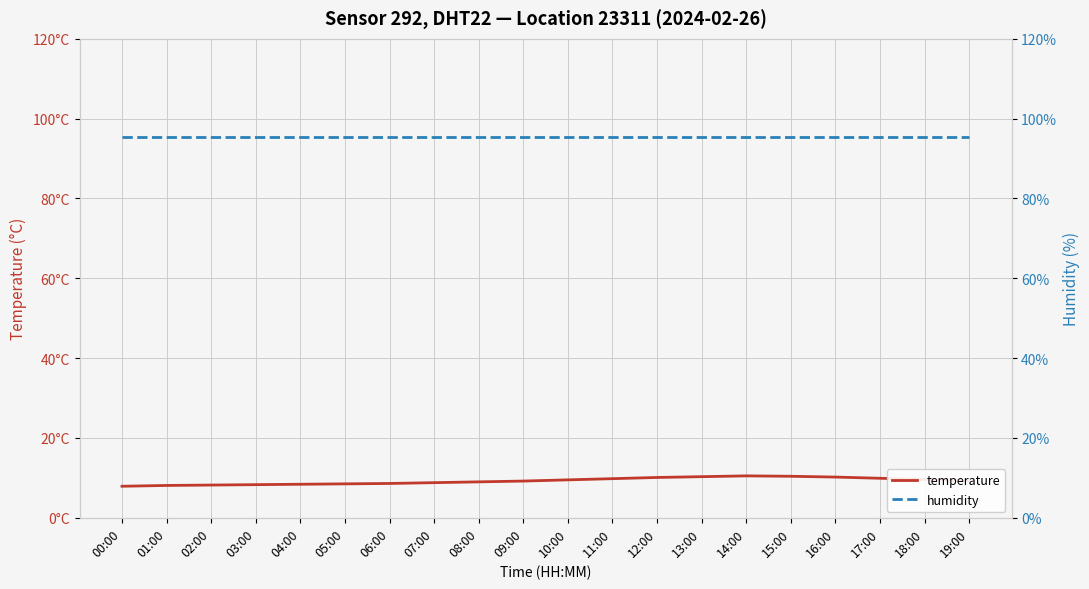

Which label corresponds to the smallest value in the chart?

00:00